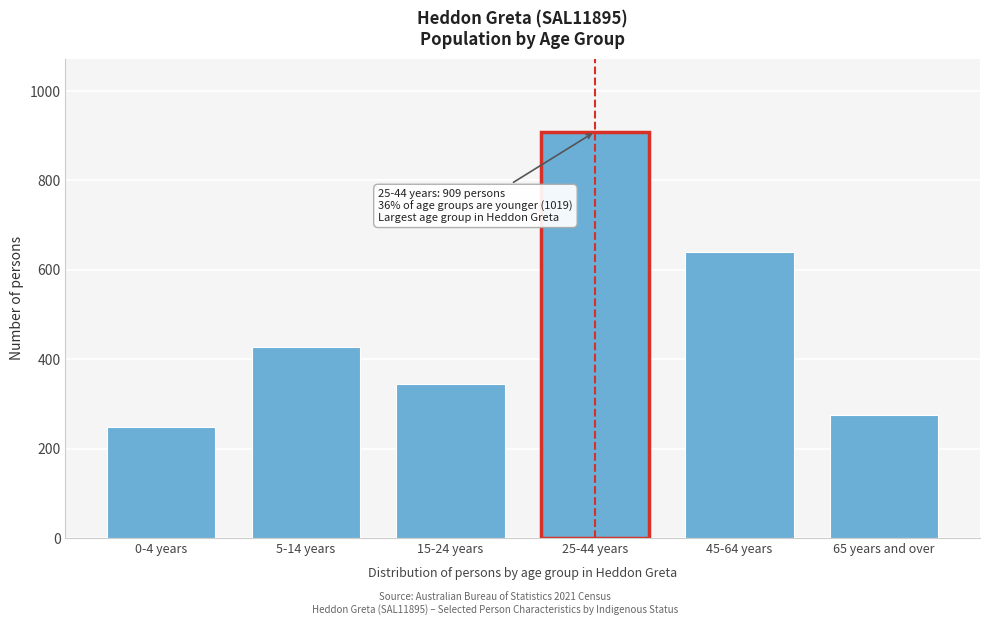

Reading right to left, what are all the values shown in this chart?

65 years and over=274	45-64 years=640	25-44 years=909	15-24 years=344	5-14 years=427	0-4 years=248